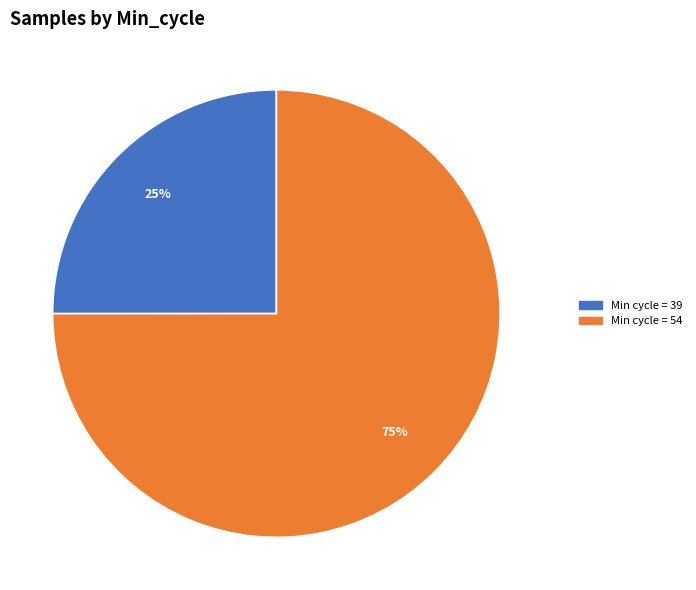

To the nearest percent, what is the average slice percentage?

50%